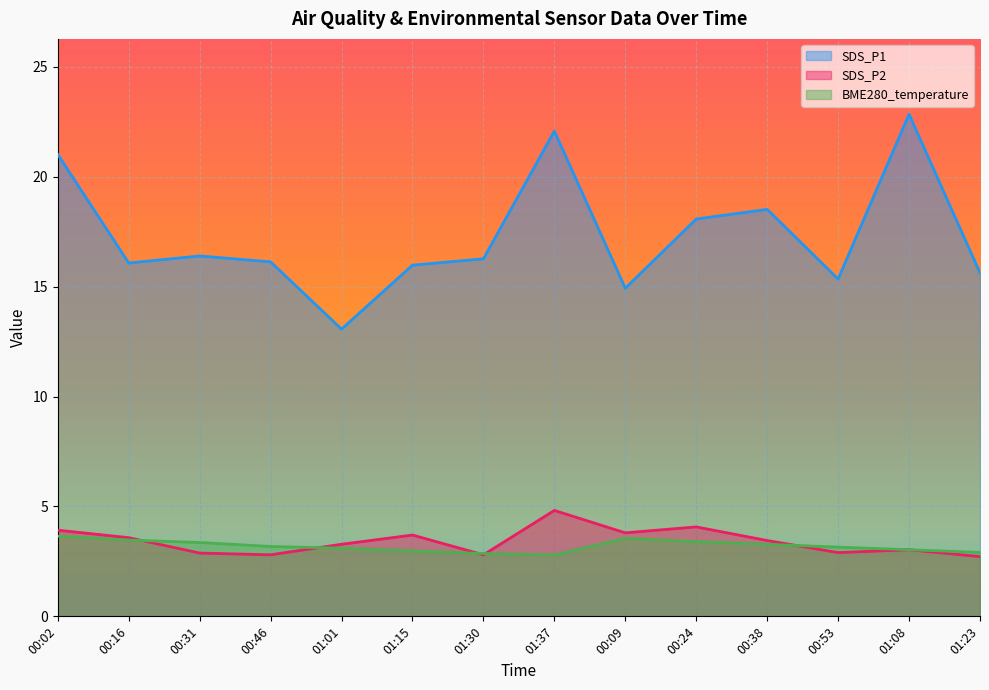

The SDS_P1 series shows 26.5 at 01:15. True or false?

False